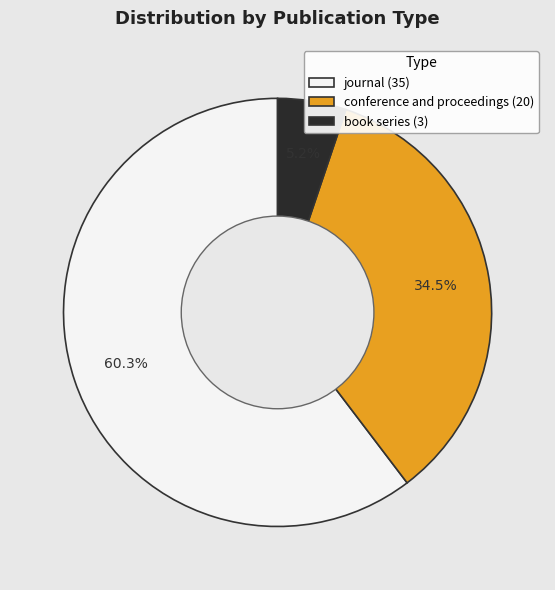

To the nearest percent, what is the average slice percentage?

33%